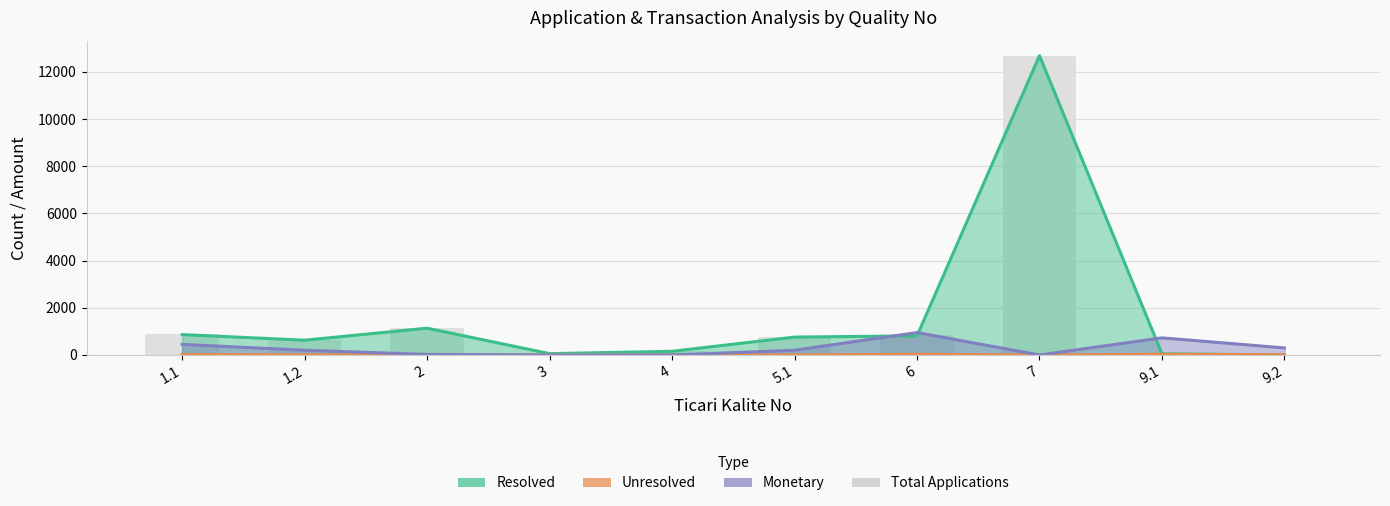

What position from the left is 6?

7